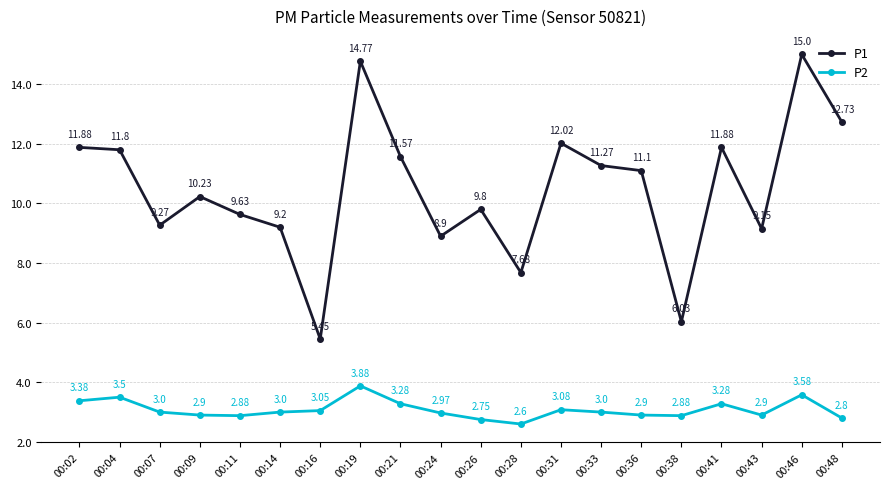

At which label does P2 first exceed 3?

00:02